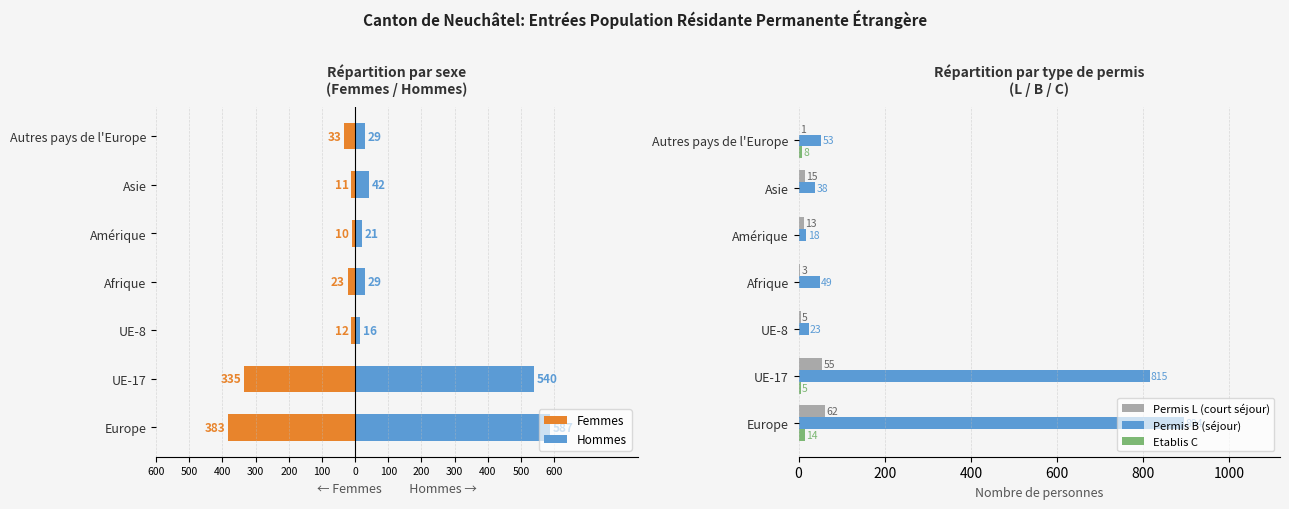

What is the value of the Permis L (court séjour) bar at the 3rd from the left?

5